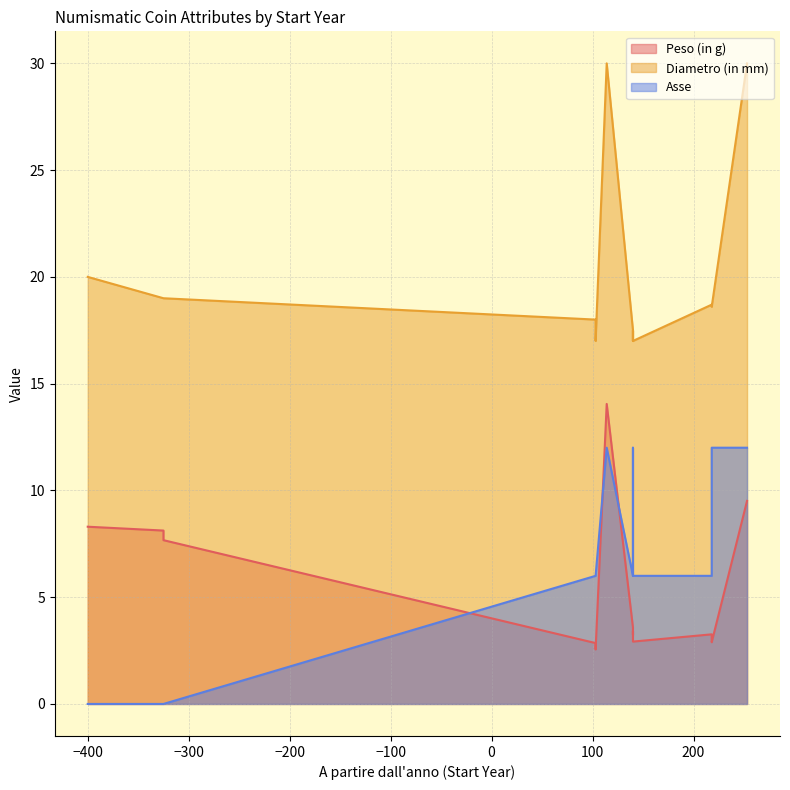

How many lines are shown in the chart?

3